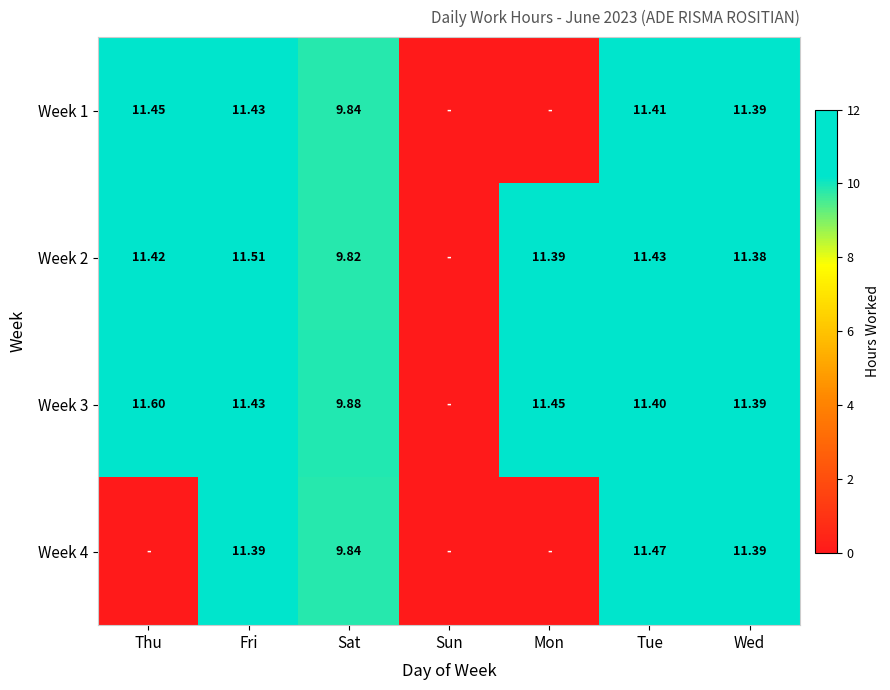

Is the value of Week 4 at Sat greater than the value of Week 2 at Fri?

No